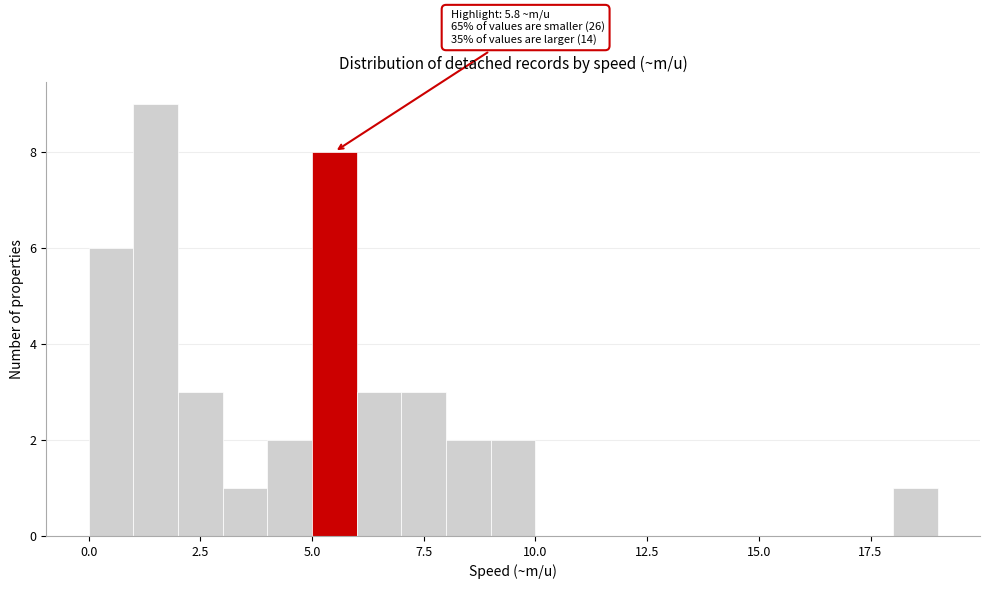

Around what value on the x-axis is the tallest bar? Give the approximate position of its centre, as read against the axis.

1.5